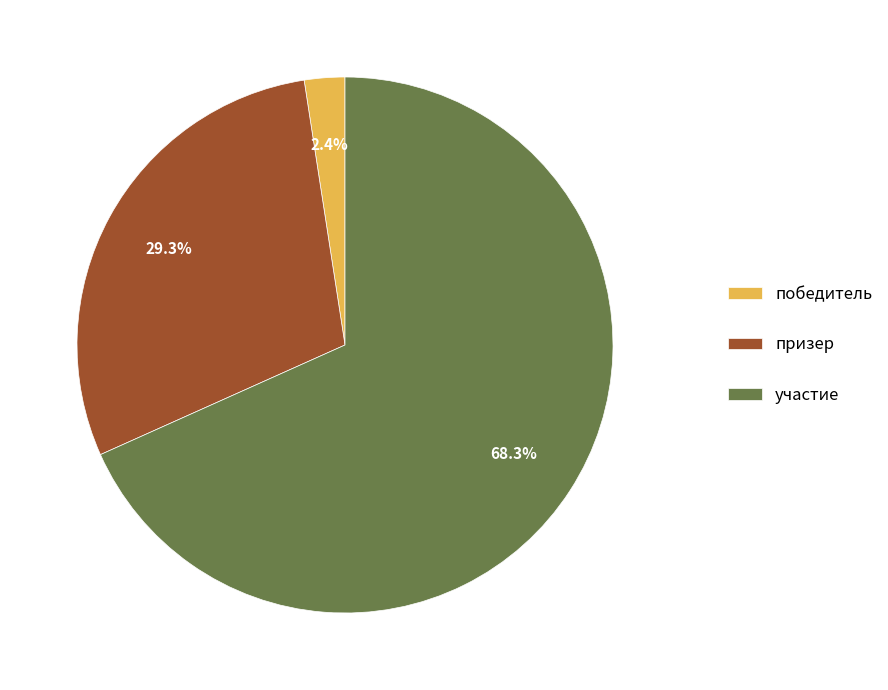

What percentage do победитель and участие together represent?

70.7%